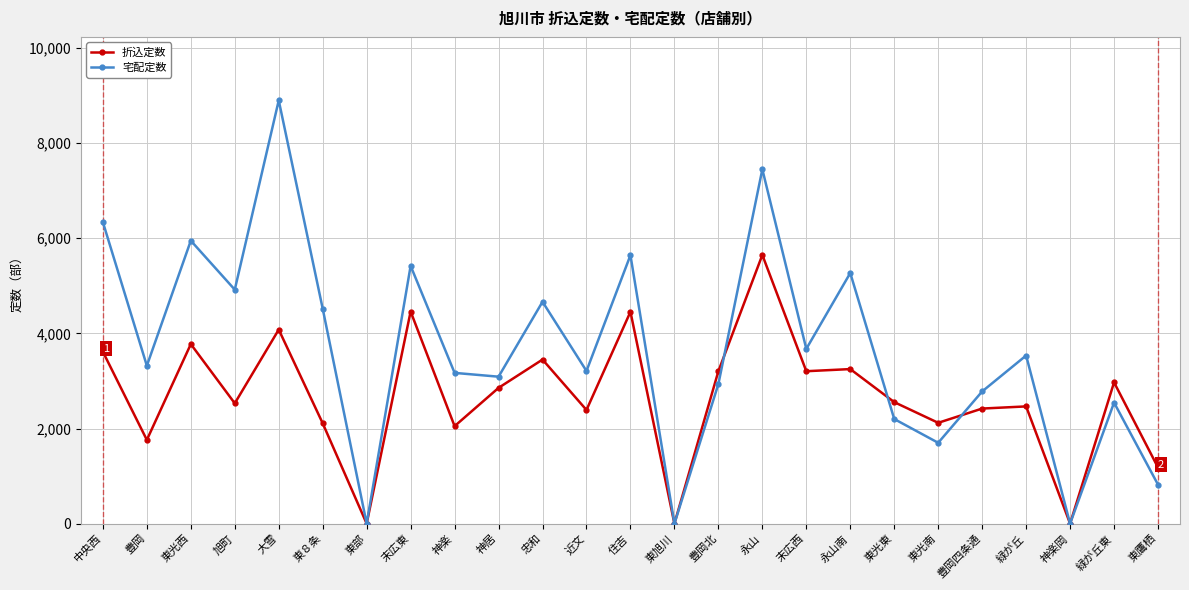

True or false: 宅配定数 and 折込定数 intersect in this chart.

True